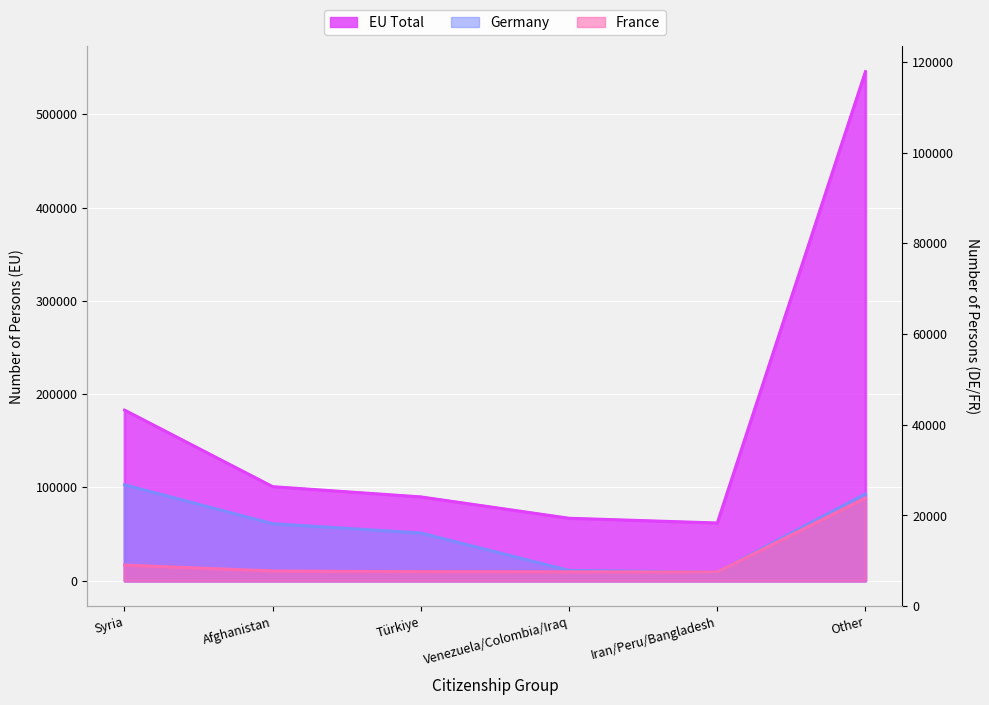

What is the approximate value of EU Total at Türkiye, to the nearest 10?

89970